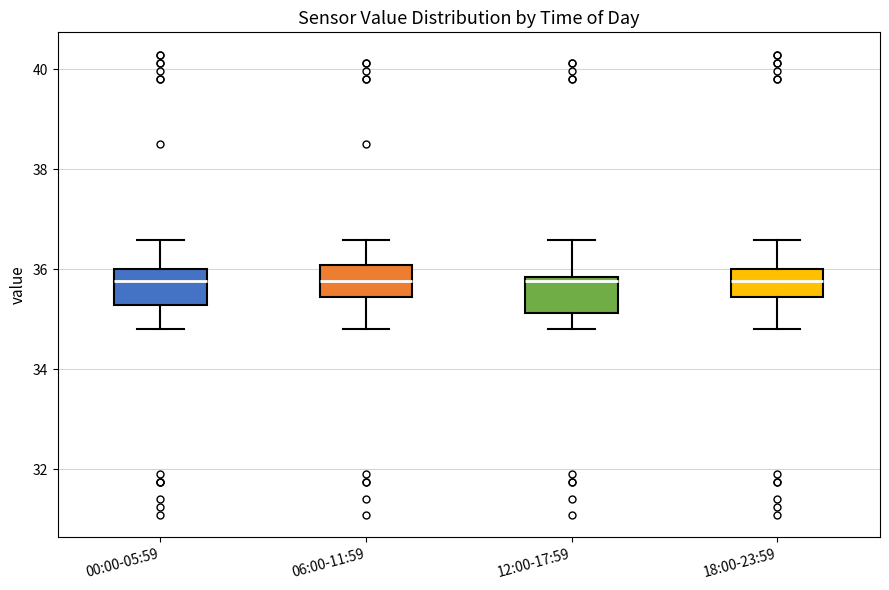

Reading left to right, read every box against the y-axis: the position of its median line, the range the box covers, and the ends of its whiskers. The values are not printed on the chart, so give them approximately, as read against the axis.

00:00-05:59: median 35.8, box 35.2 to 36.0, whiskers 34.8 to 36.6
06:00-11:59: median 35.8, box 35.4 to 36.0, whiskers 34.8 to 36.6
12:00-17:59: median 35.8 (just below the box's upper edge), box 35.2 to 35.8, whiskers 34.8 to 36.6
18:00-23:59: median 35.8, box 35.4 to 36.0, whiskers 34.8 to 36.6